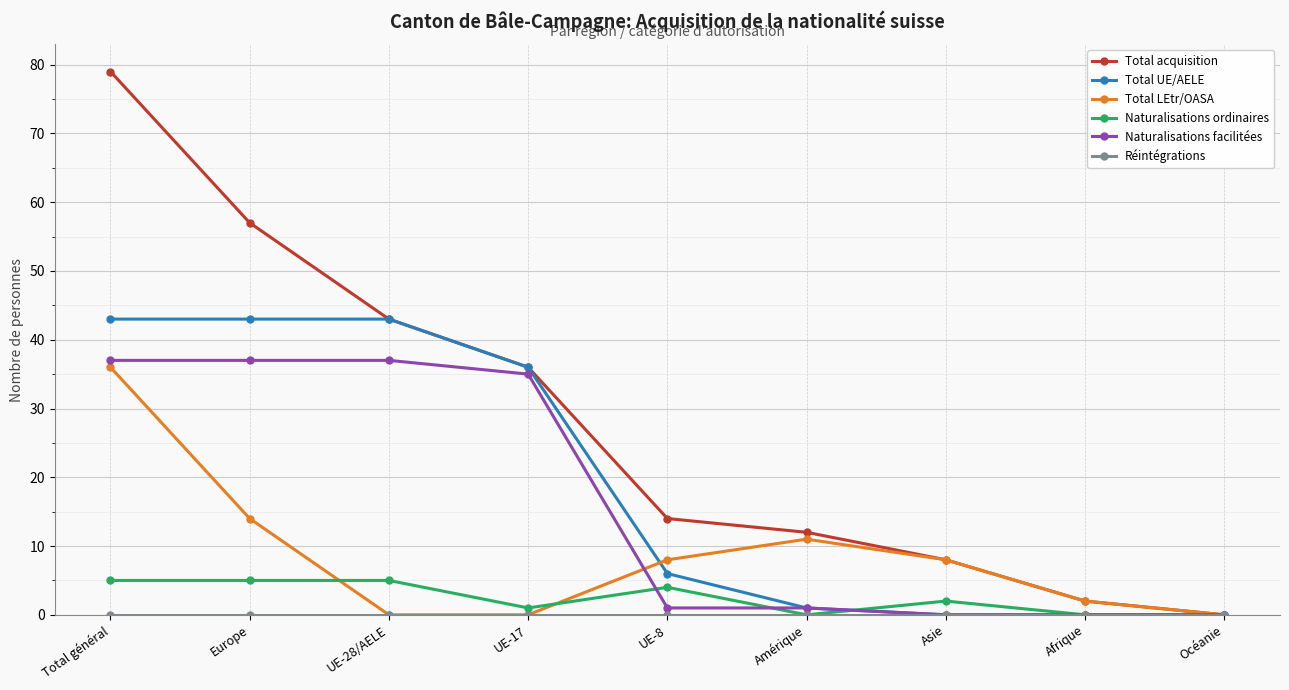

The value of Total acquisition at Europe is 18. True or false?

False